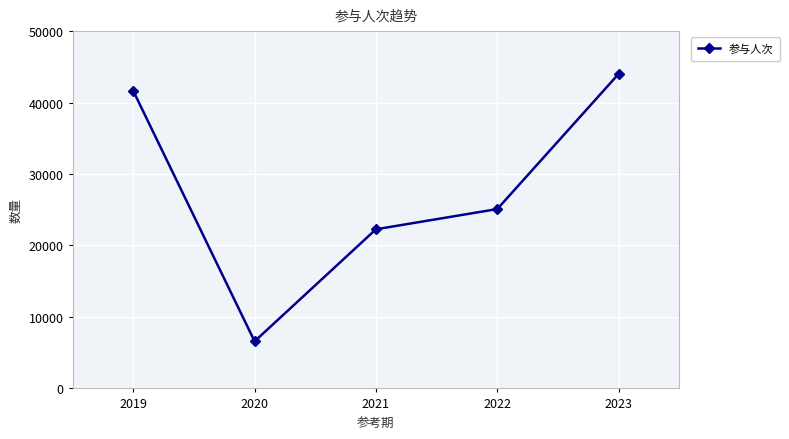

What is the average value?

27922